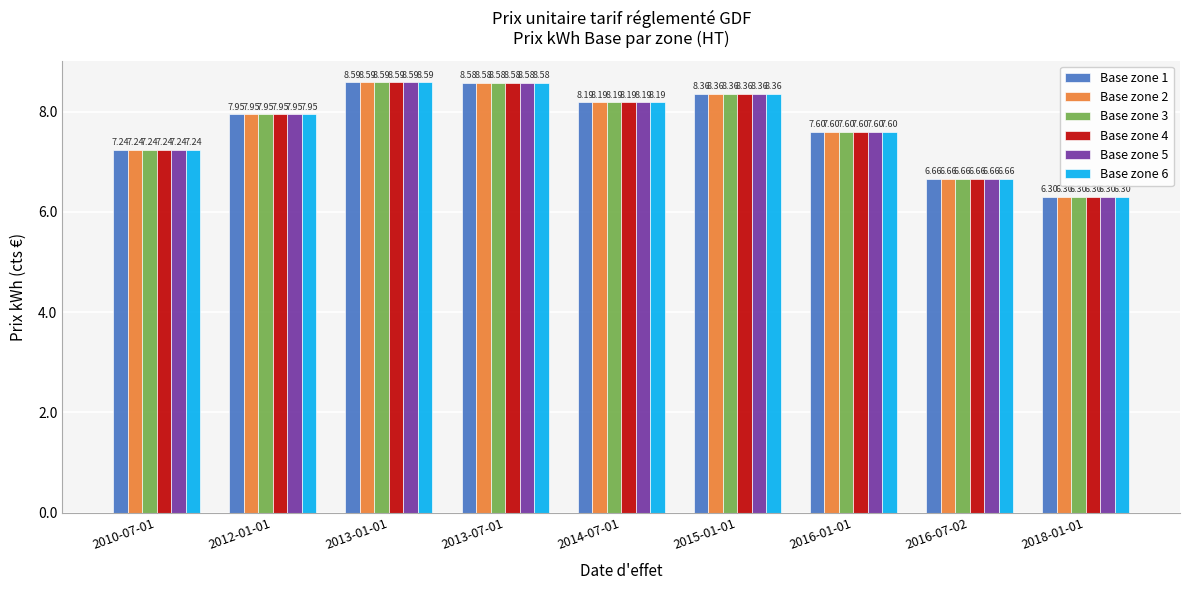

Rank the categories by Base zone 5 value from highest to lowest.

2013-01-01, 2013-07-01, 2015-01-01, 2014-07-01, 2012-01-01, 2016-01-01, 2010-07-01, 2016-07-02, 2018-01-01